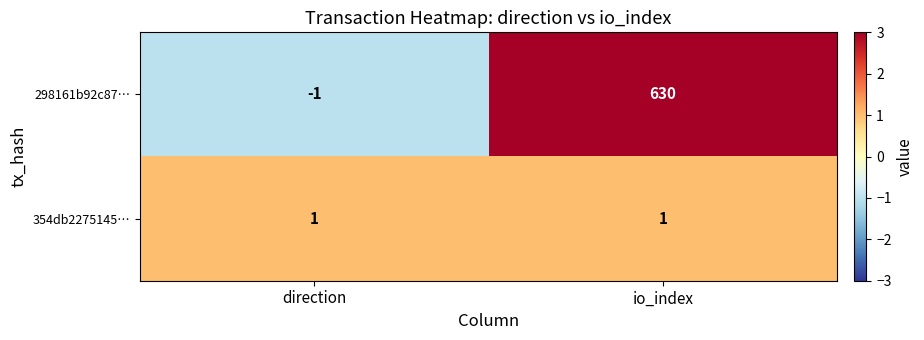

At which category is the sum across all series the highest?

io_index